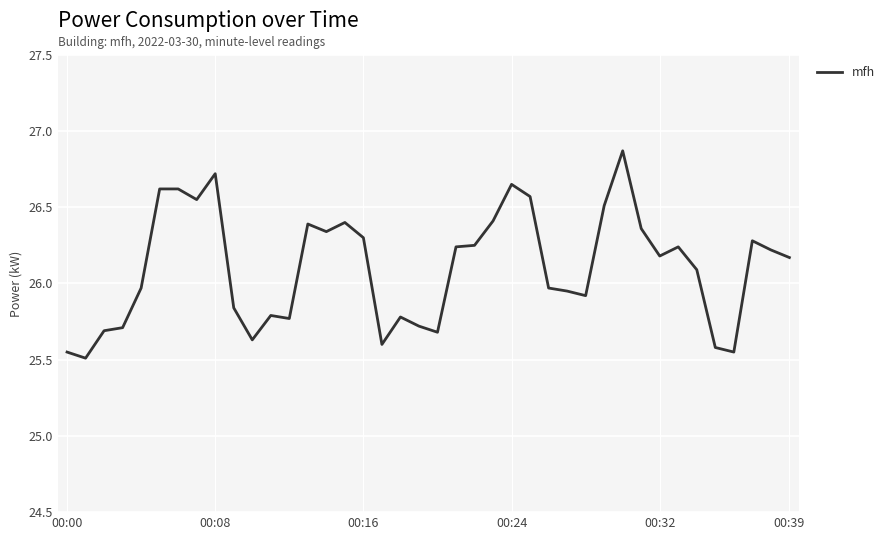

What is the minimum value shown in the chart?

25.5